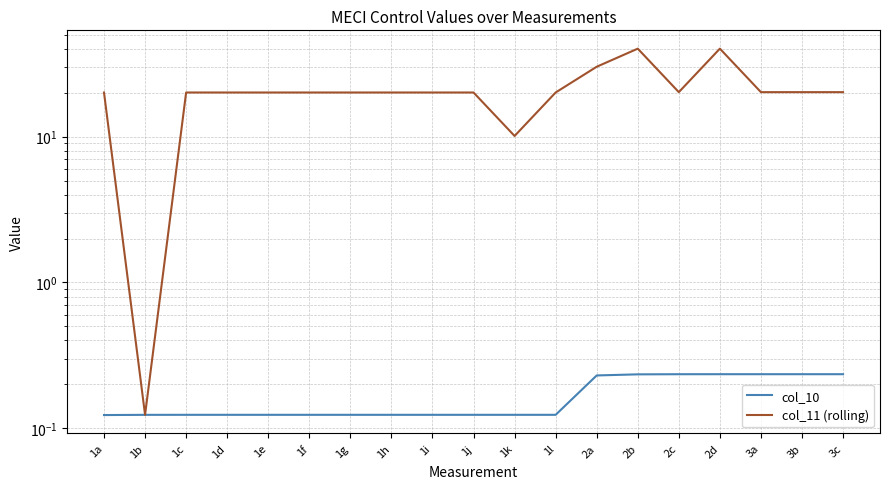

What are all the series names shown in the legend?

col_10, col_11 (rolling)